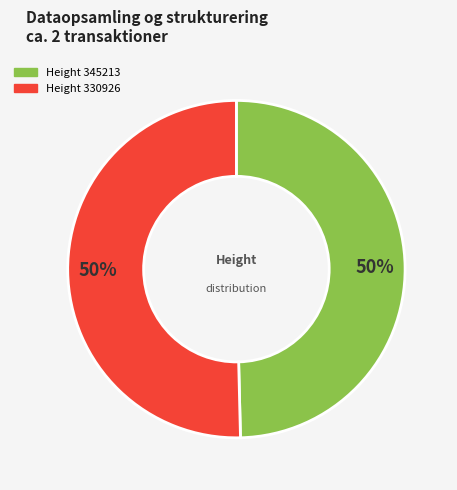

To the nearest percent, what is the average slice percentage?

50%